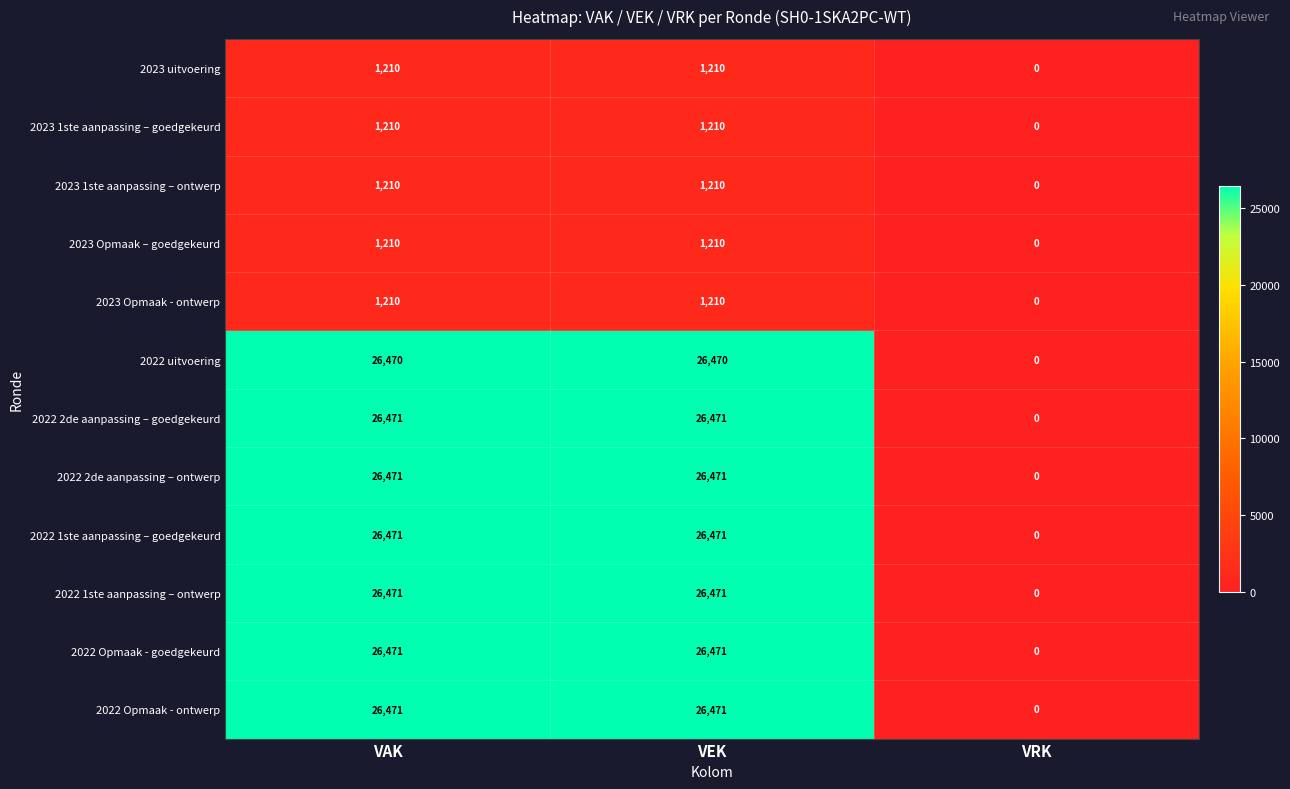

What is the spread (max minus min) of values at VAK?

25261